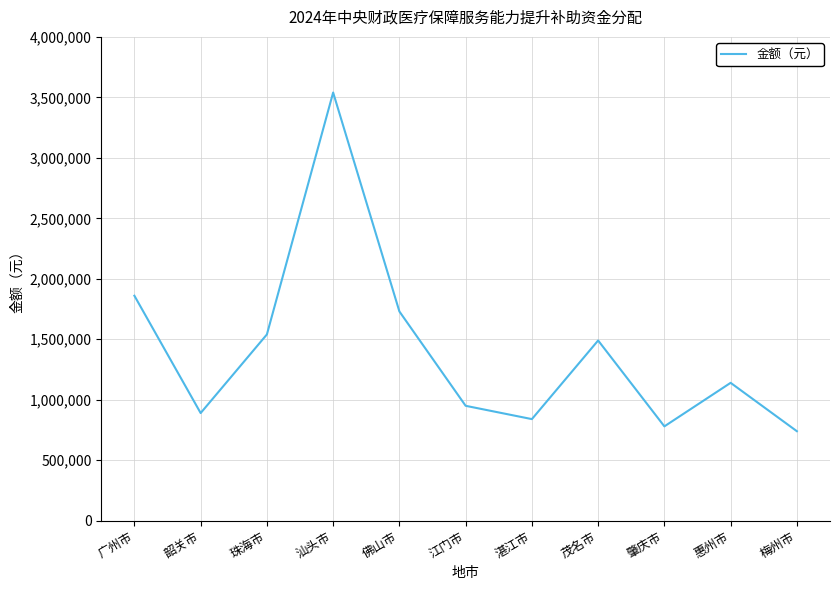

What is the difference between the maximum and second lowest values?

2760000